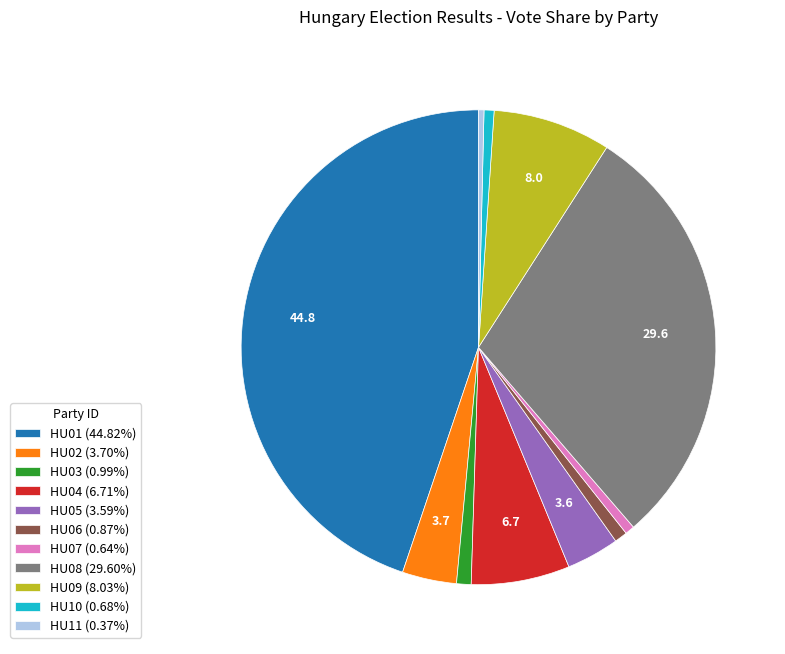

Does HU10 (0.68%) account for over 50% of the chart?

No